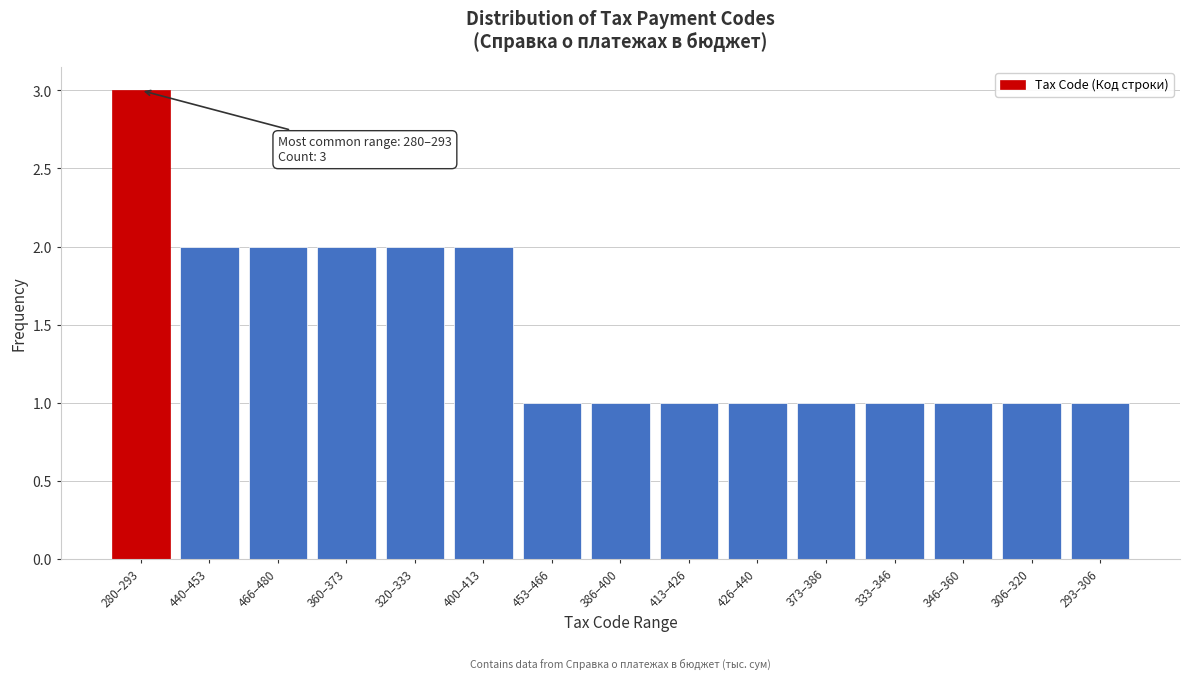

Reading right to left, what are all the values shown in this chart?

293–306=1	306–320=1	346–360=1	333–346=1	373–386=1	426–440=1	413–426=1	386–400=1	453–466=1	400–413=2	320–333=2	360–373=2	466–480=2	440–453=2	280–293=3